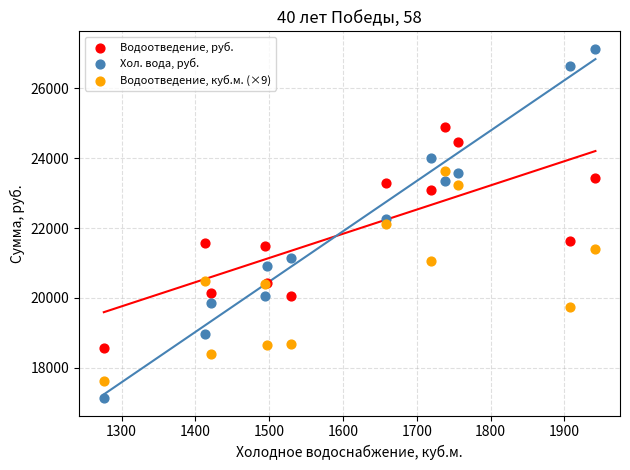

Which series reaches the minimum Y coordinate?

Хол. вода, руб.